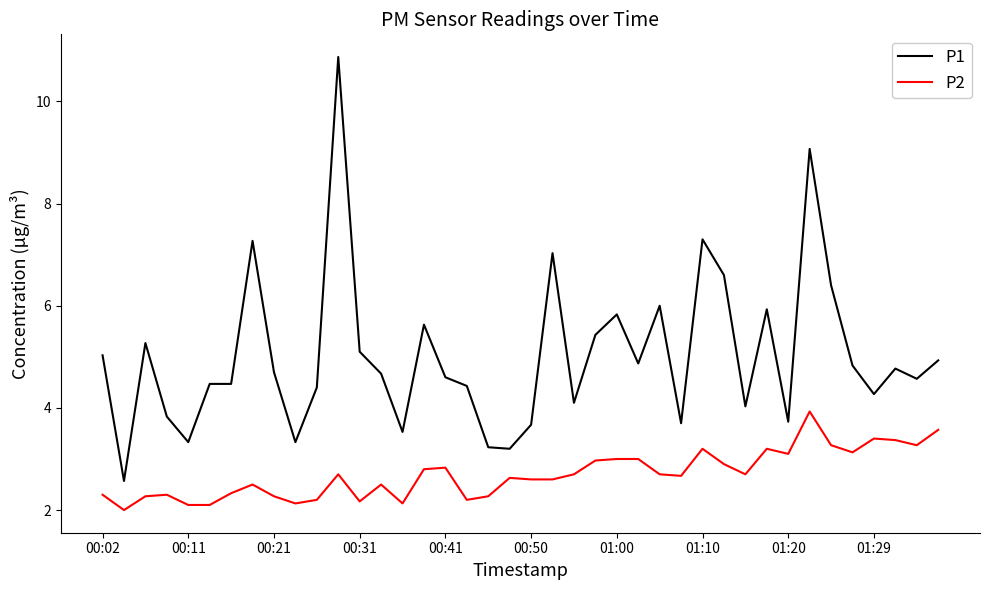

What is the difference between the maximum and minimum values in the P2 series?

1.9